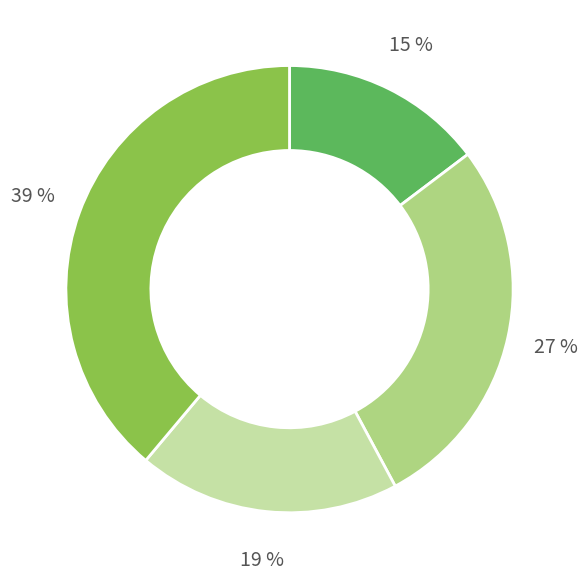

To the nearest percent, what is the difference between the largest and smallest slice percentages?

24%